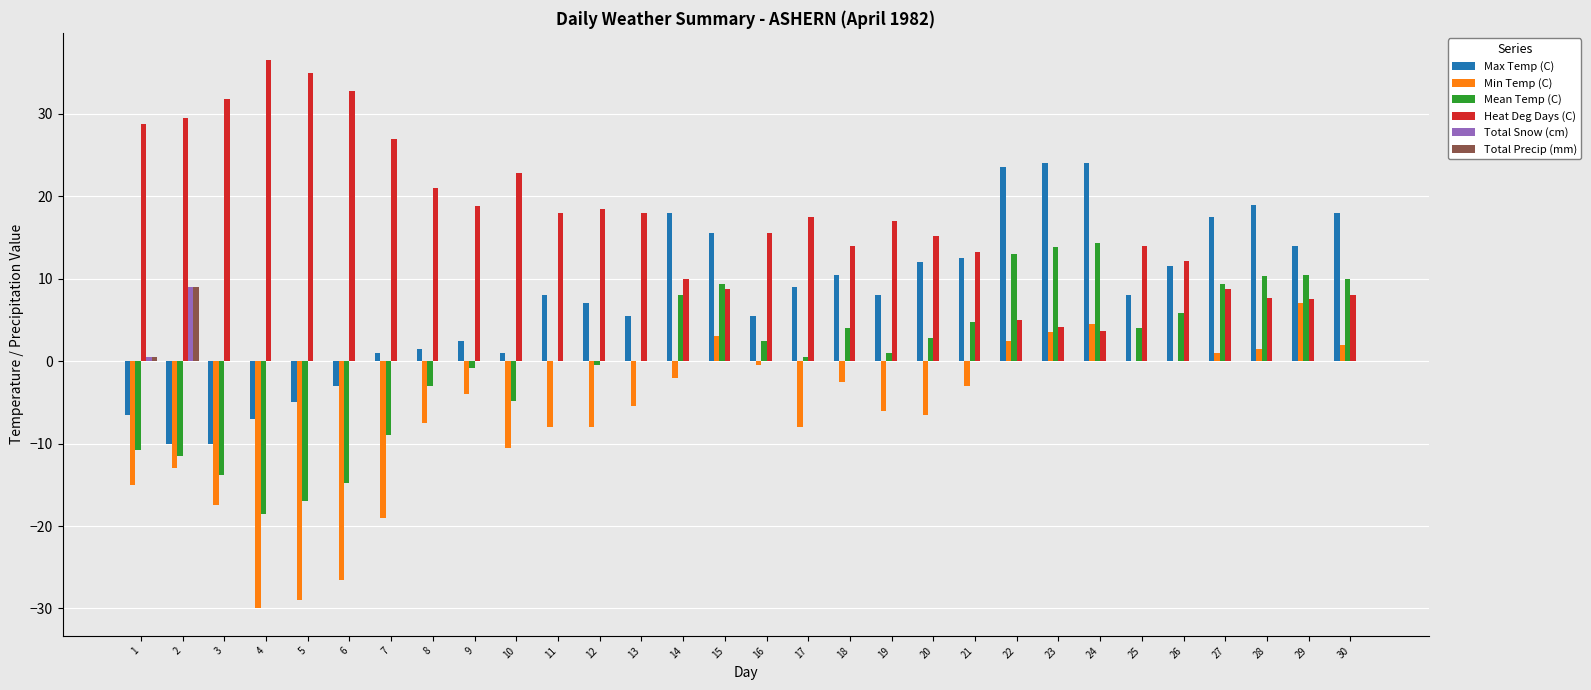

What is the sum of all Max Temp (C) values?

235.5